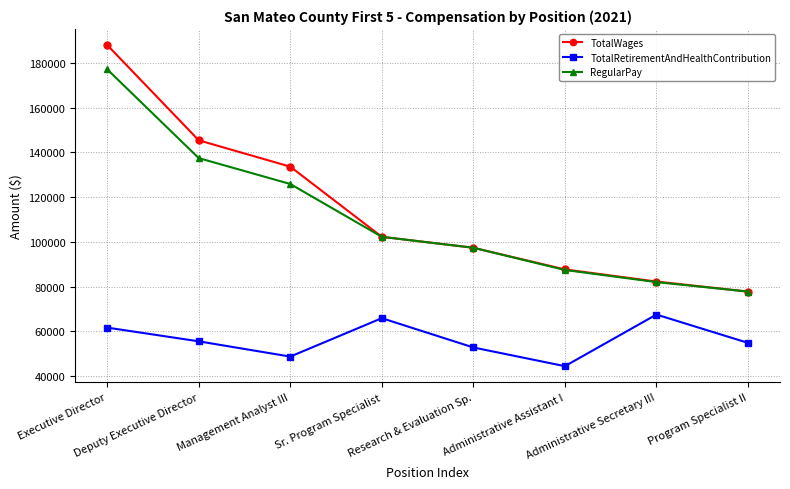

At which label does TotalWages reach its peak?

Executive Director